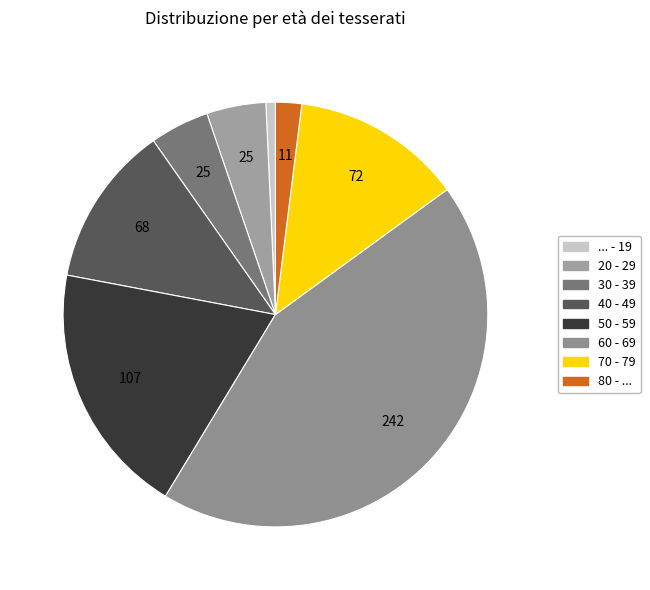

Rank the categories by value from lowest to highest.

... - 19, 80 - ..., 20 - 29, 30 - 39, 40 - 49, 70 - 79, 50 - 59, 60 - 69